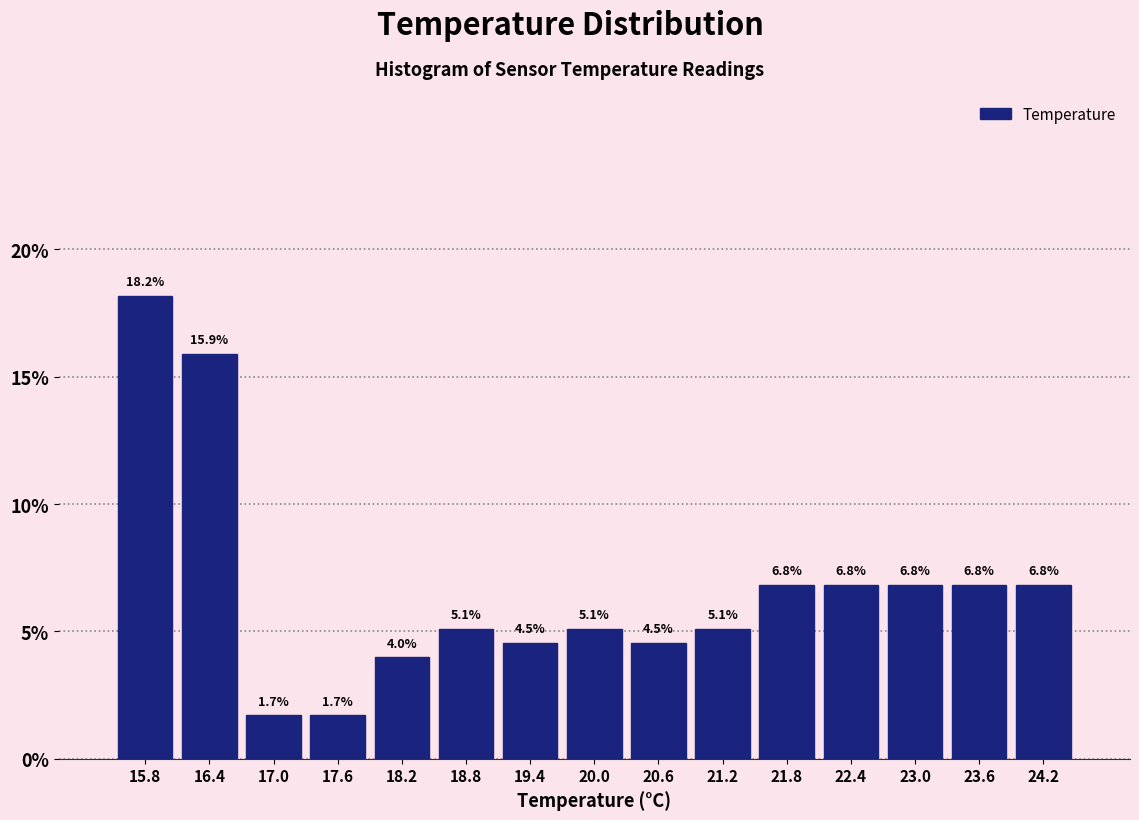

Reading left to right, transcribe this chart: for each bar, give the range it covers on the x-axis and its height.

15.5 to 16.1: 18.2
16.1 to 16.7: 15.9
16.7 to 17.3: 1.7
17.3 to 17.9: 1.7
17.9 to 18.5: 4.0
18.5 to 19.1: 5.1
19.1 to 19.7: 4.5
19.7 to 20.3: 5.1
20.3 to 20.9: 4.5
20.9 to 21.5: 5.1
21.5 to 22.1: 6.8
22.1 to 22.7: 6.8
22.7 to 23.3: 6.8
23.3 to 23.9: 6.8
23.9 to 24.5: 6.8